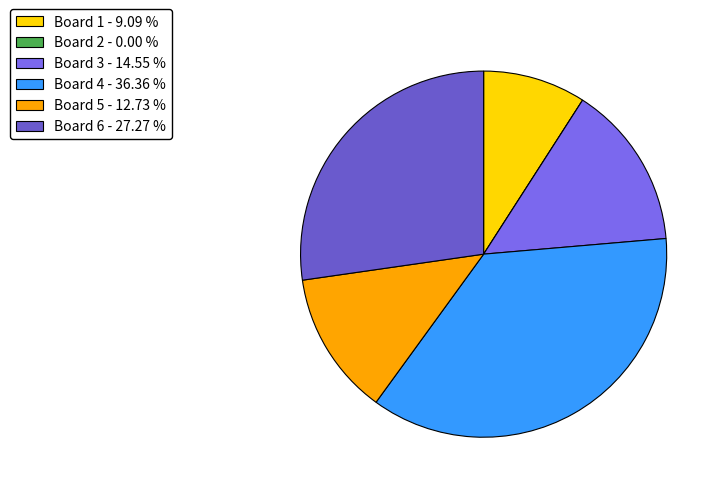

Is Board 2 the majority of the pie?

No